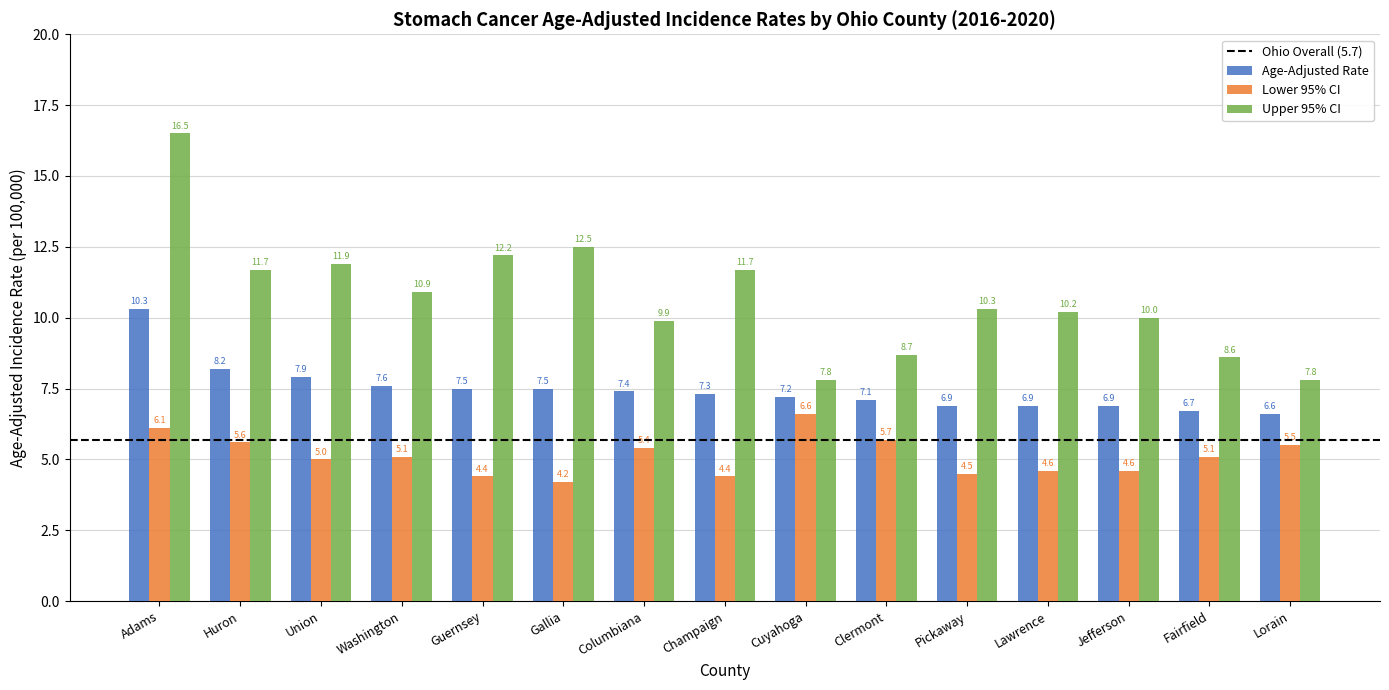

Which series has the widest spread of values?

Upper 95% CI